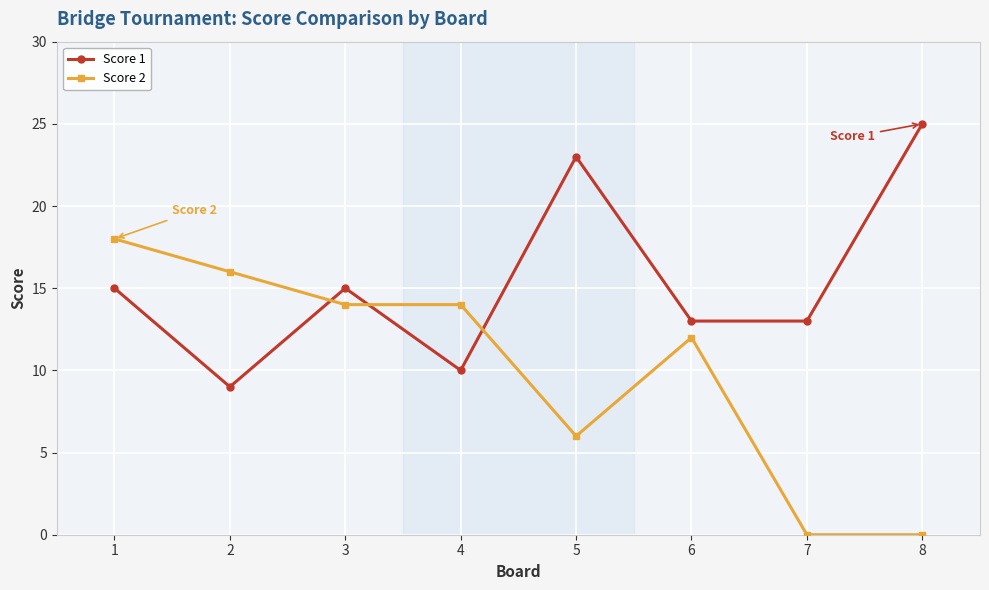

List the series in order of their overall mean, lowest first.

Score 2, Score 1